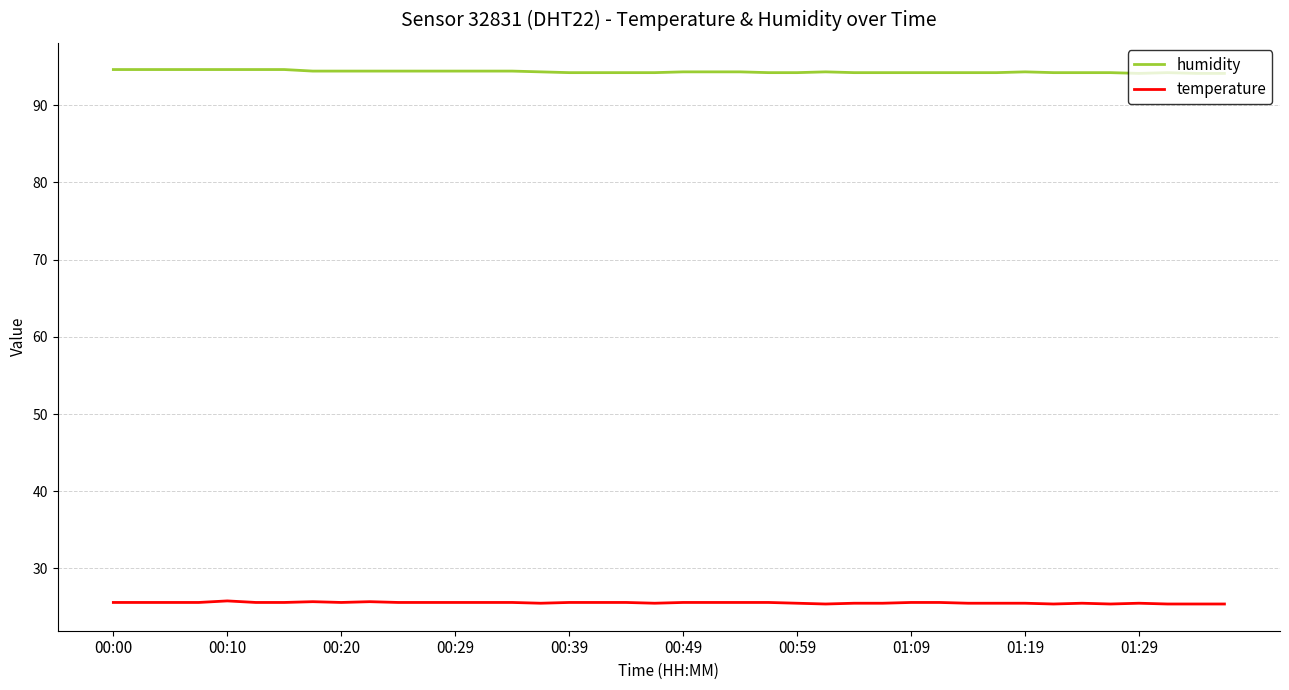

Which series has the largest total across all categories?

humidity